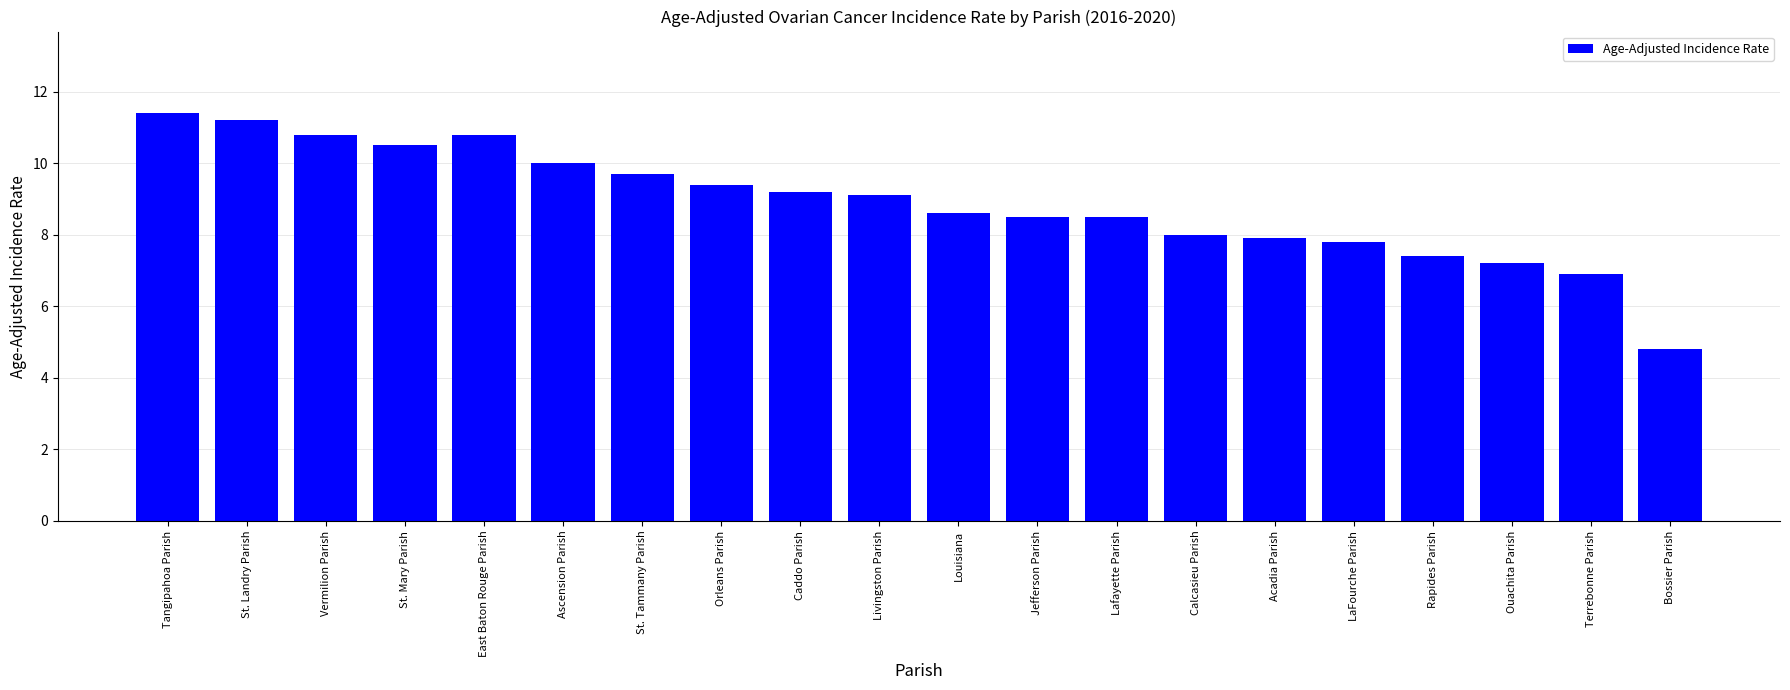

What is the maximum value shown in the chart?

11.4